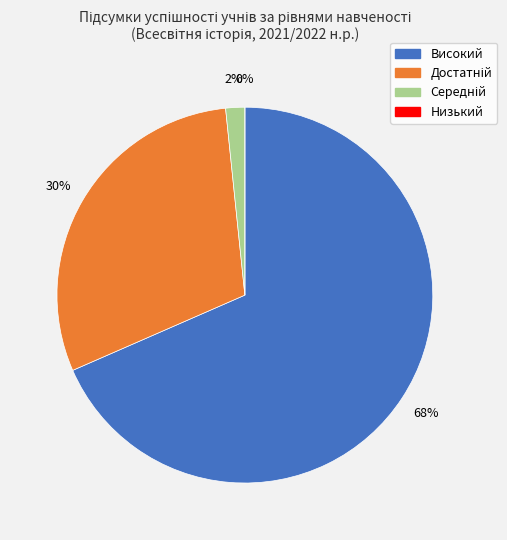

Rank the categories by value from highest to lowest.

Високий, Достатній, Середній, Низький